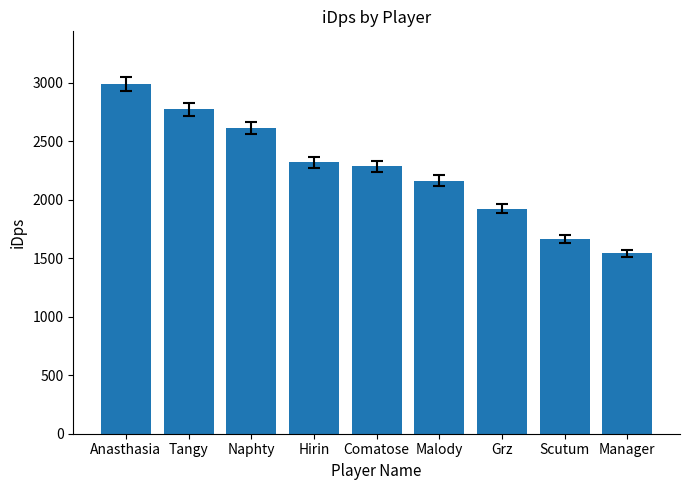

Is it true that the value at Hirin is 2320.9?

True